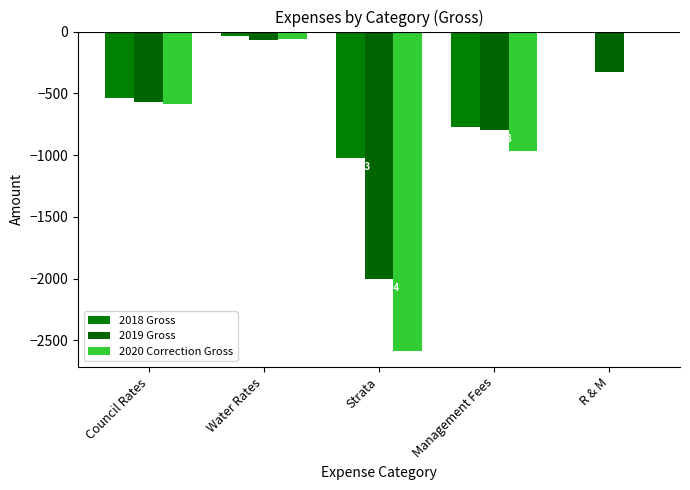

How many groups of bars are there?

5